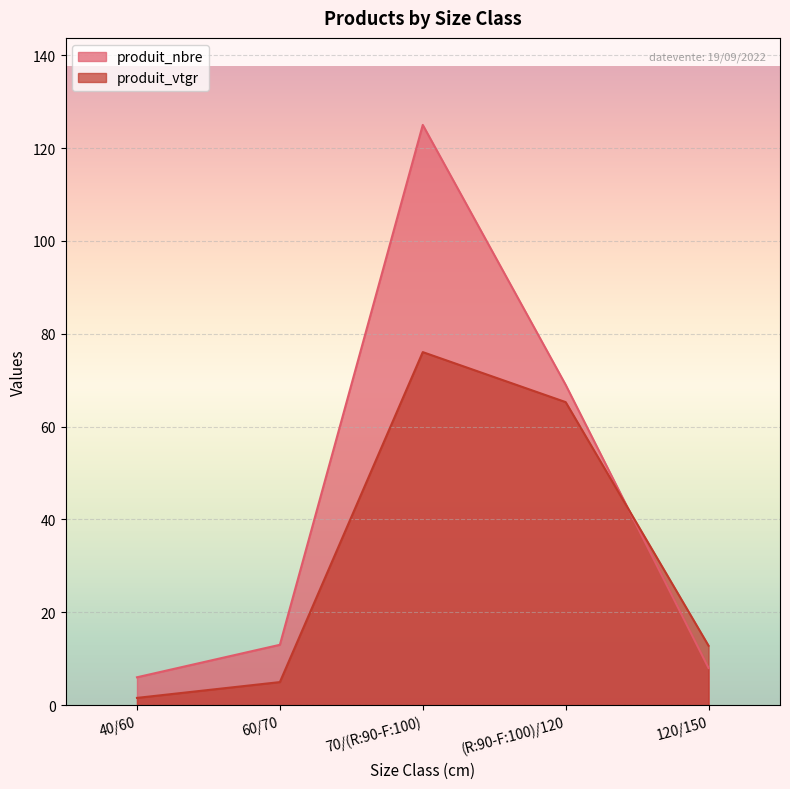

The produit_nbre series shows 69.0 at (R:90-F:100)/120. True or false?

True